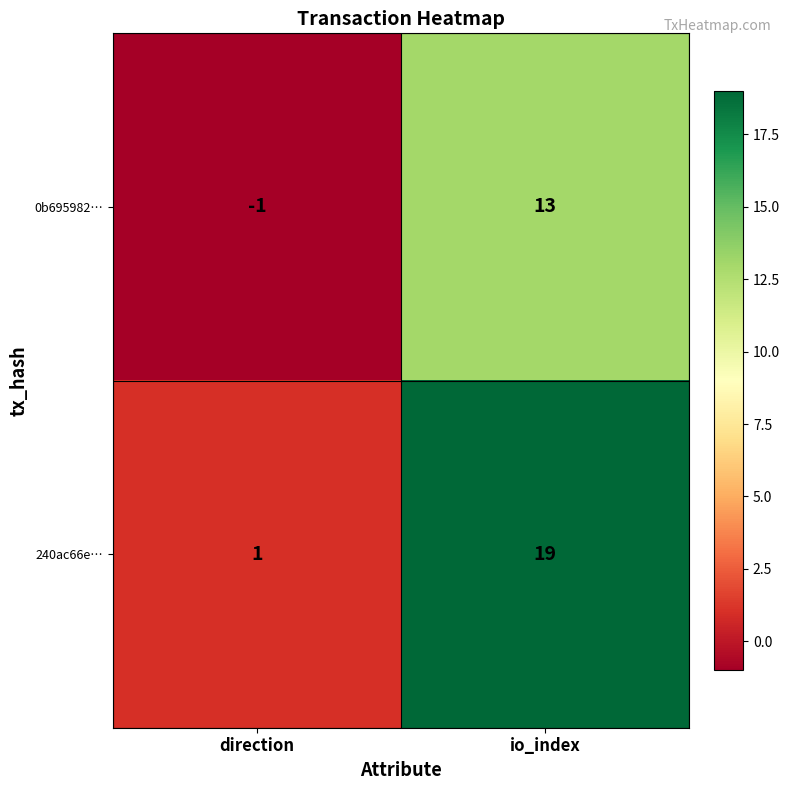

What is the spread (max minus min) of values at direction?

2